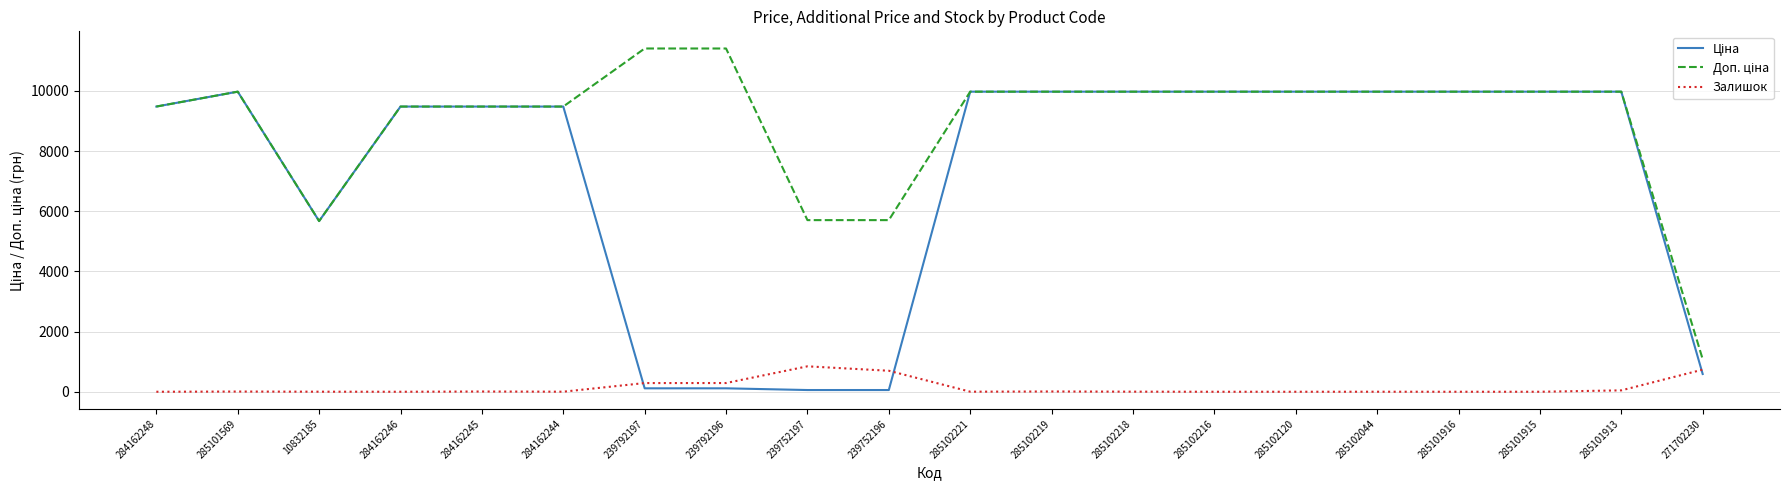

What is the greatest value displayed?

11410.0